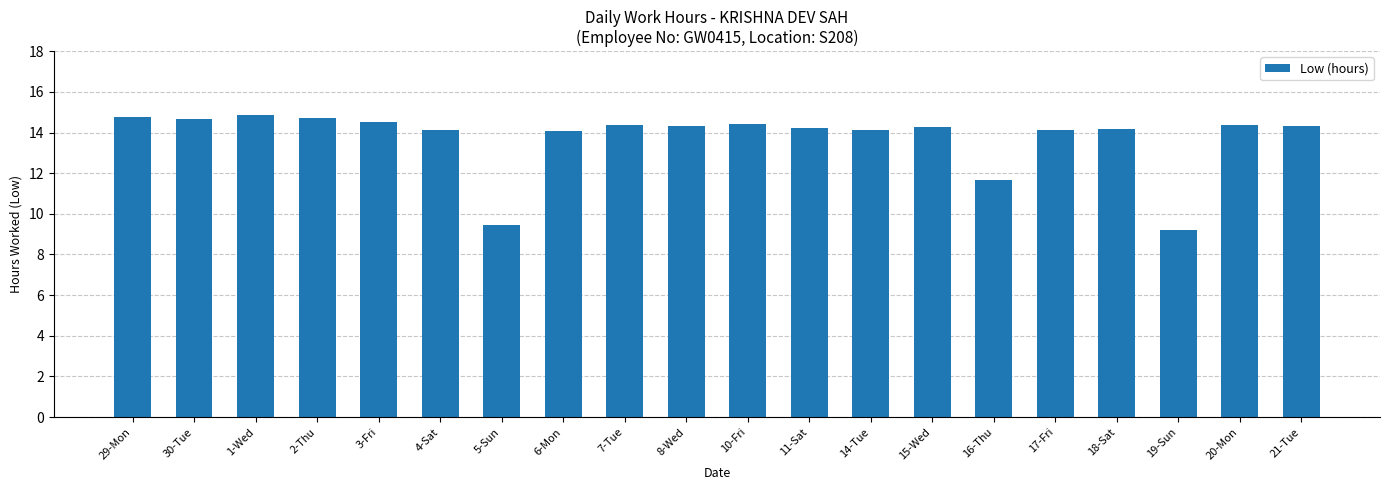

What is the difference between the second highest and second lowest values?

5.3